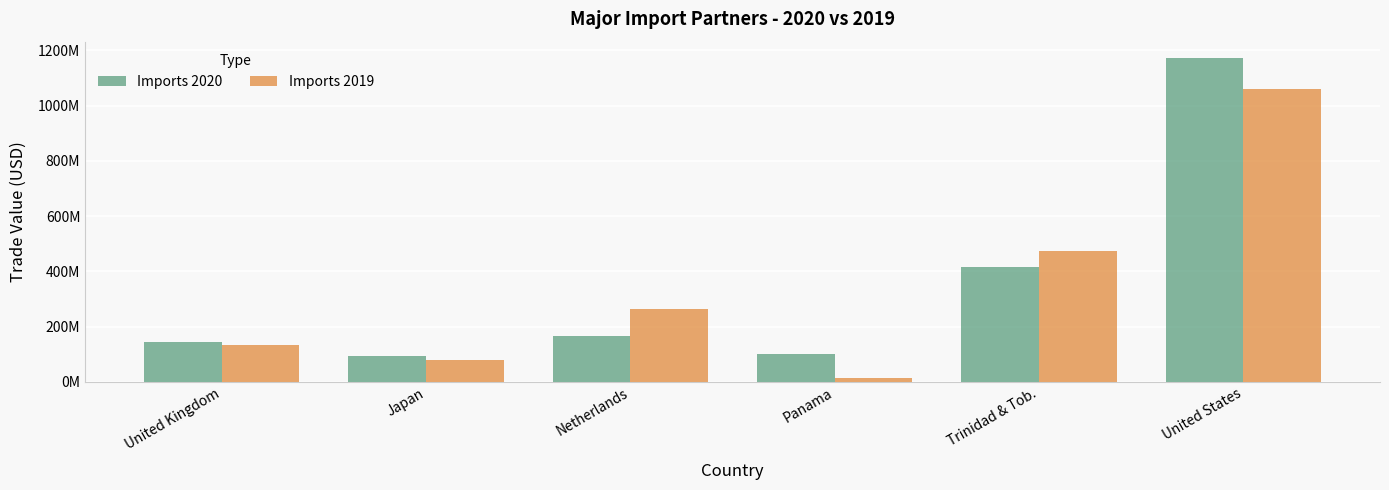

Is the value of Imports 2019 at Panama greater than the value of Imports 2020 at United Kingdom?

No